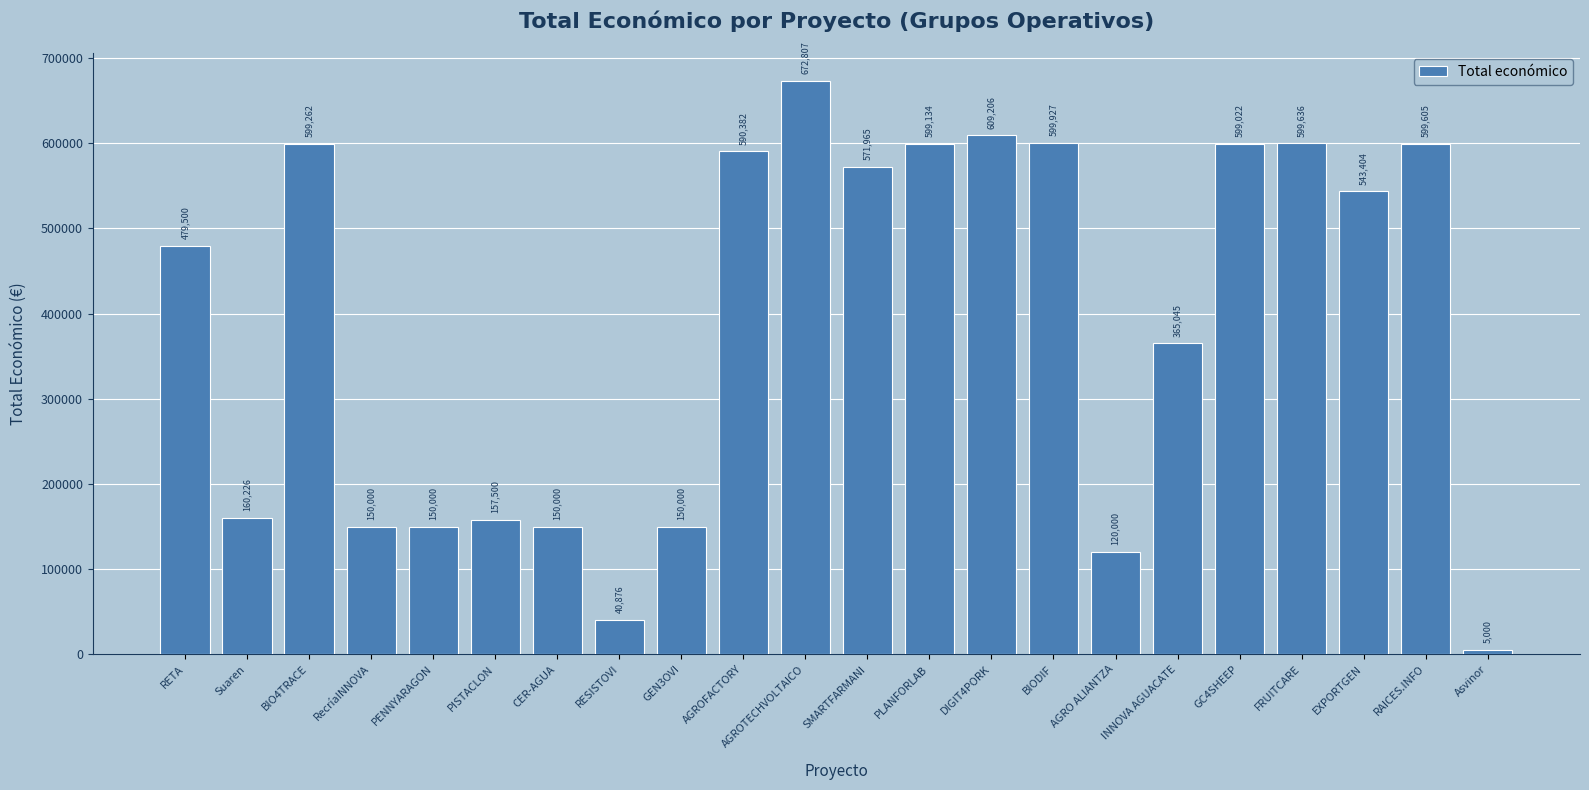

Reading left to right, what are all the values shown in this chart?

RETA=479500	Suaren=160226	BIO4TRACE=599262	RecríaINNOVA=150000	PENNYARAGON=150000	PISTACLON=157500	CER-AGUA=150000	RESISTOVI=40876	GEN3OVI=150000	AGROFACTORY=590382	AGROTECHVOLTAICO=672807	SMARTFARMANI=571965	PLANFORLAB=599134	DIGIT4PORK=609206	BIODIF=599927	AGRO ALIANTZA=120000	INNOVA AGUACATE=365045	GC4SHEEP=599022	FRUITCARE=599636	EXPORTGEN=543404	RAICES.INFO=599605	Asvinor=5000